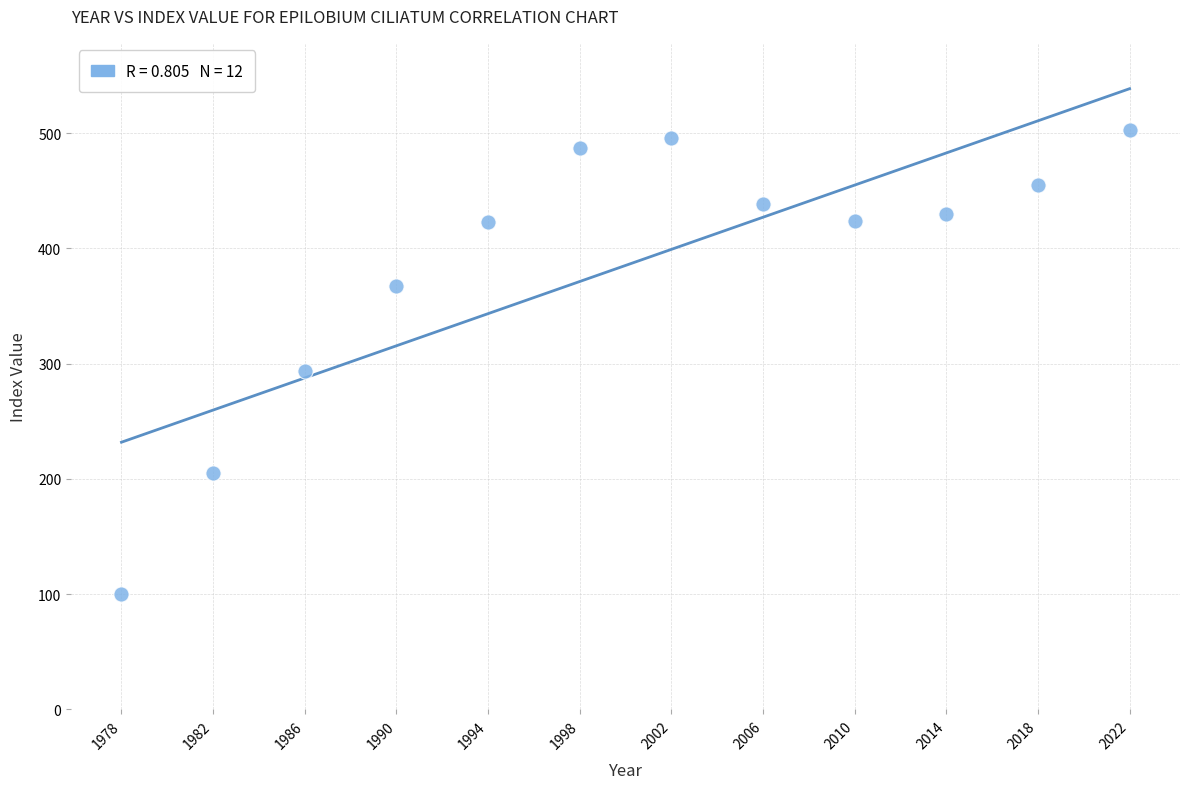

What is the average X value?

2000